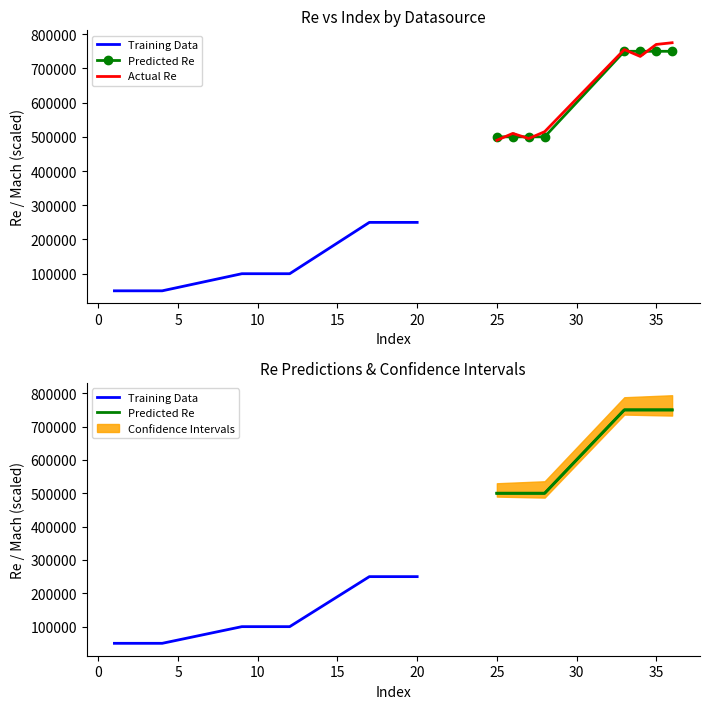

Where is Re nearest to the value 400000?

25